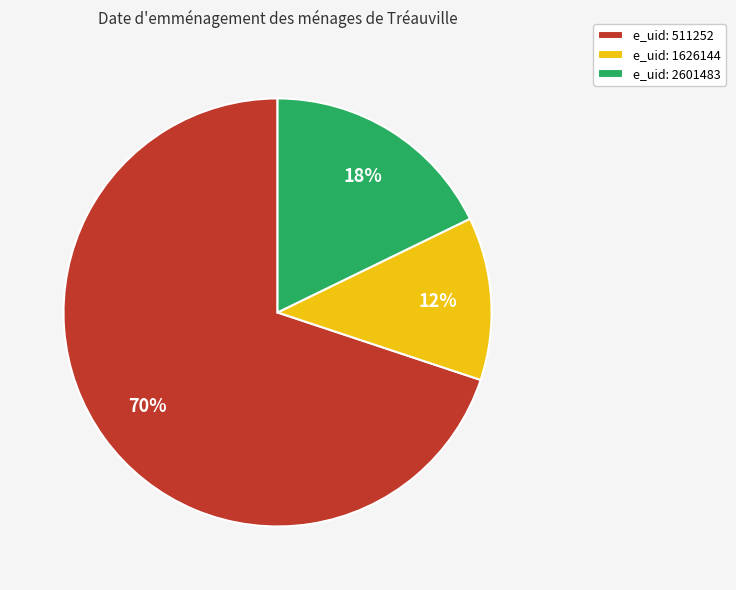

How many segments does this pie chart have?

3